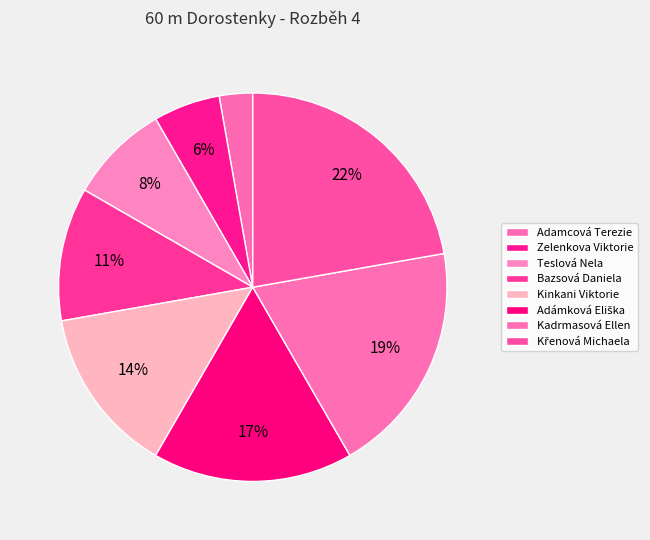

Between Bazsová Daniela and Kinkani Viktorie, which is larger?

Kinkani Viktorie